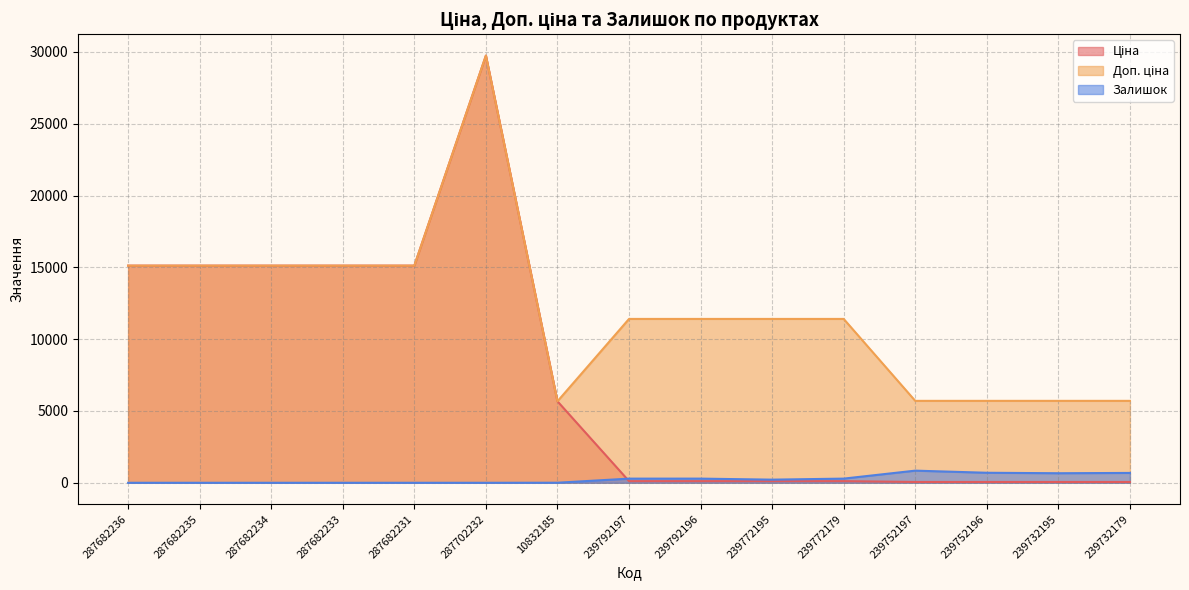

Rank the series at 287702232 from highest to lowest value.

Ціна, Доп. ціна, Залишок